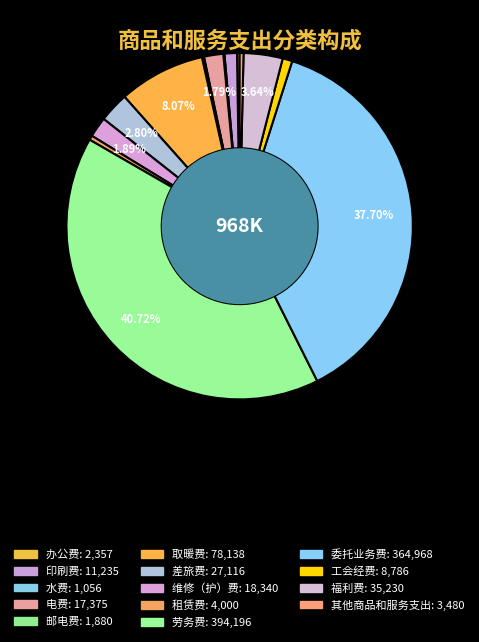

Count the number of slices in the pie.

14